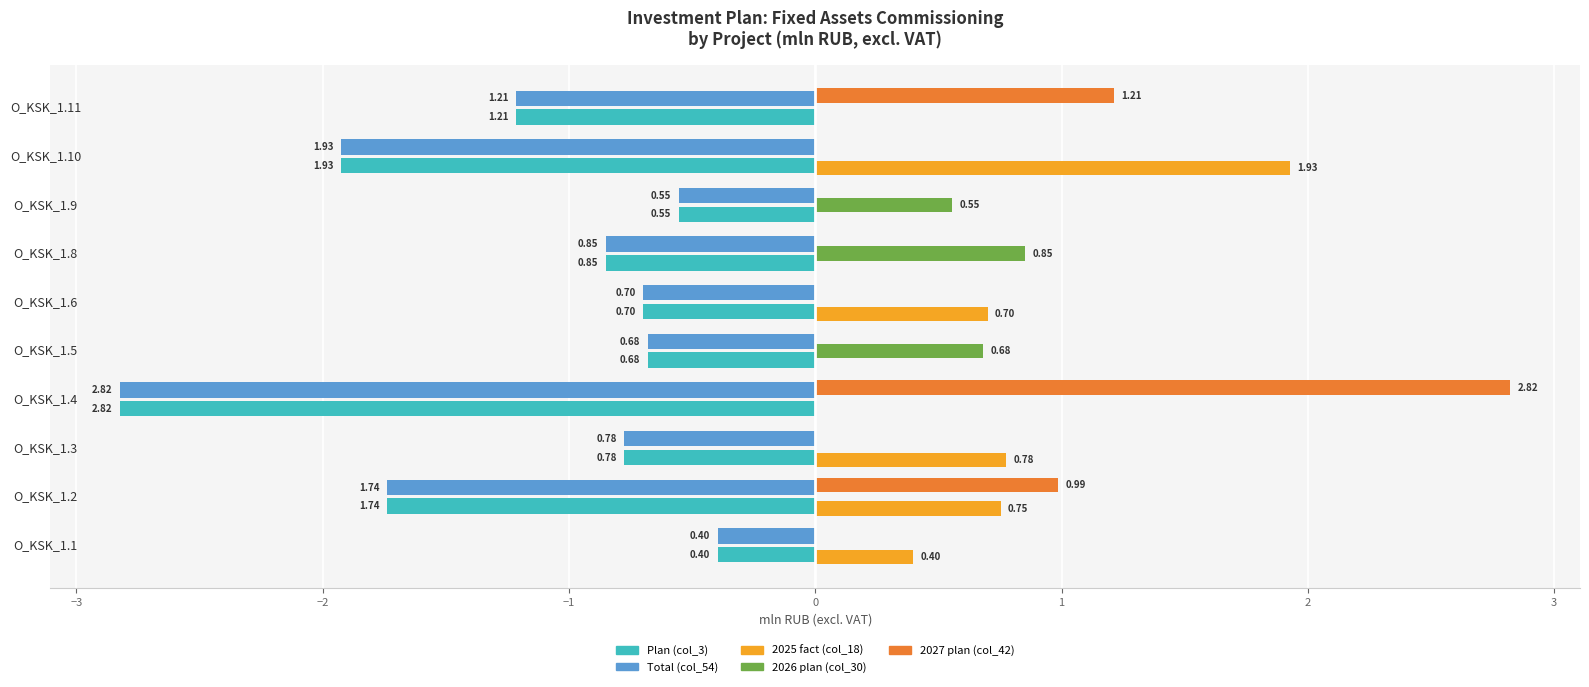

At which category is the sum across all series the highest?

O_KSK_1.1